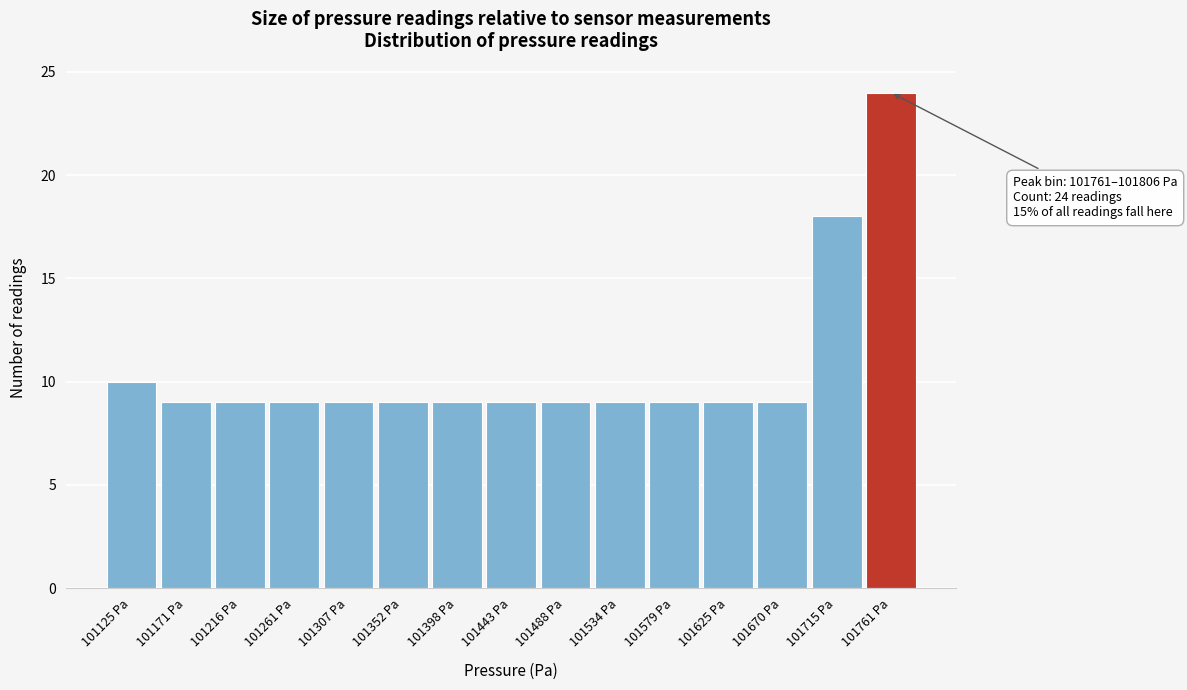

Reading right to left, list all the values displayed in this chart.

24	18	9	9	9	9	9	9	9	9	9	9	9	9	10